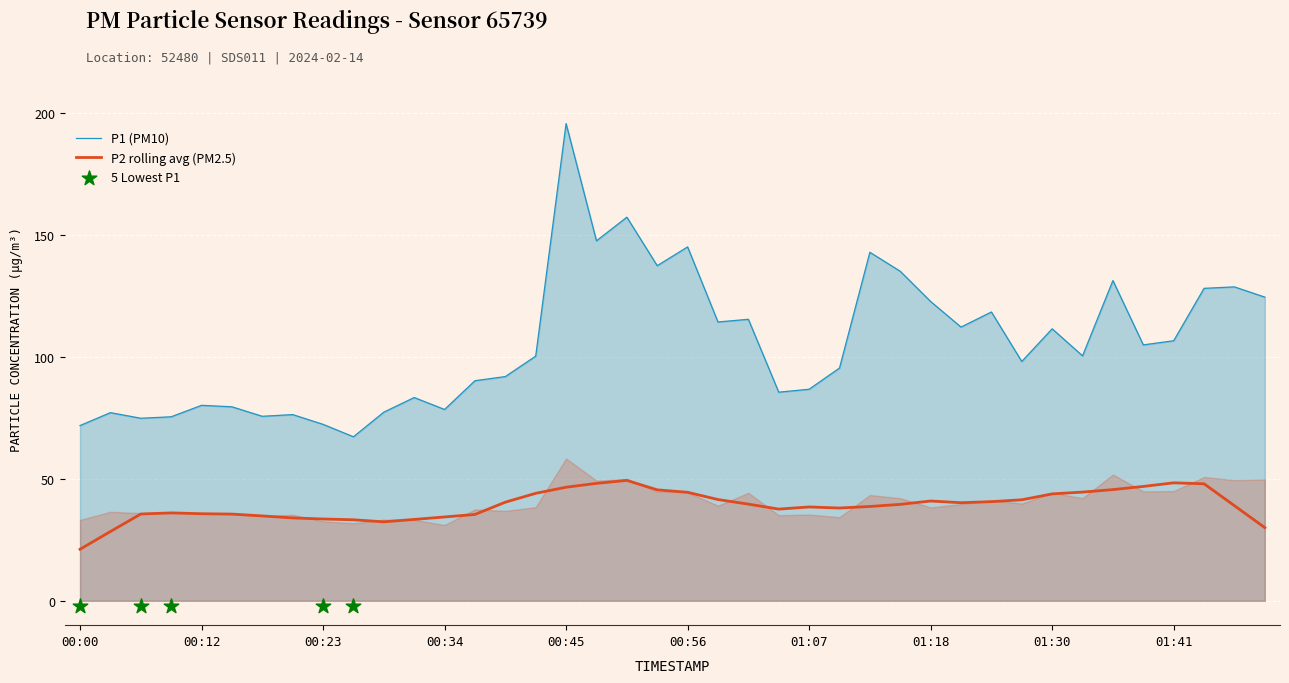

What is the change in value from 00:03 to 01:32?

+23.3